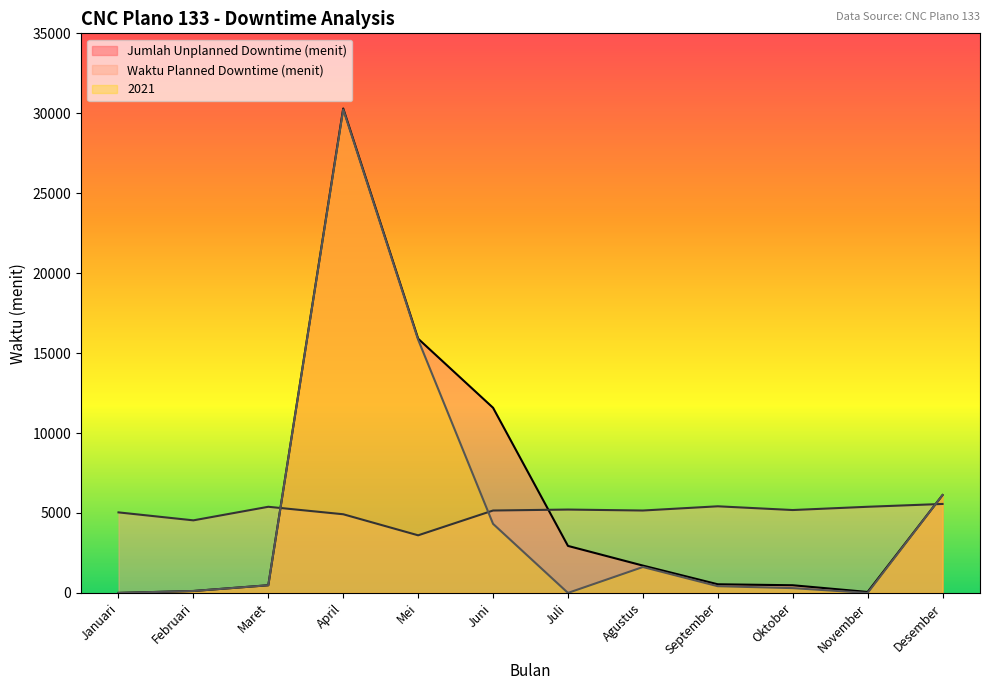

How many times do Jumlah Unplanned Downtime (menit) and Waktu Planned Downtime (menit) cross each other?

3